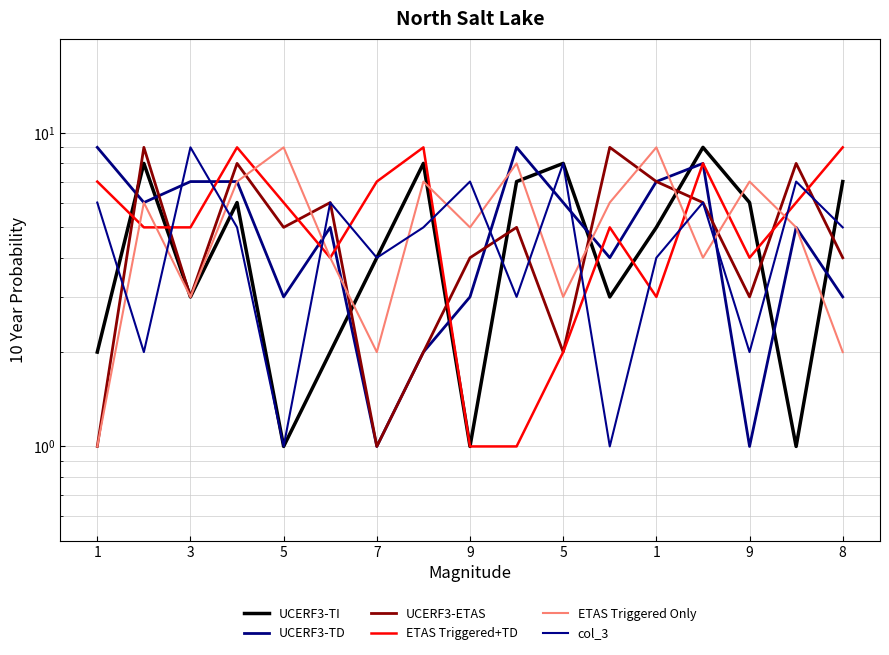

After their last crossing, which series has the higher values: ETAS Triggered+TD or UCERF3-ETAS?

ETAS Triggered+TD